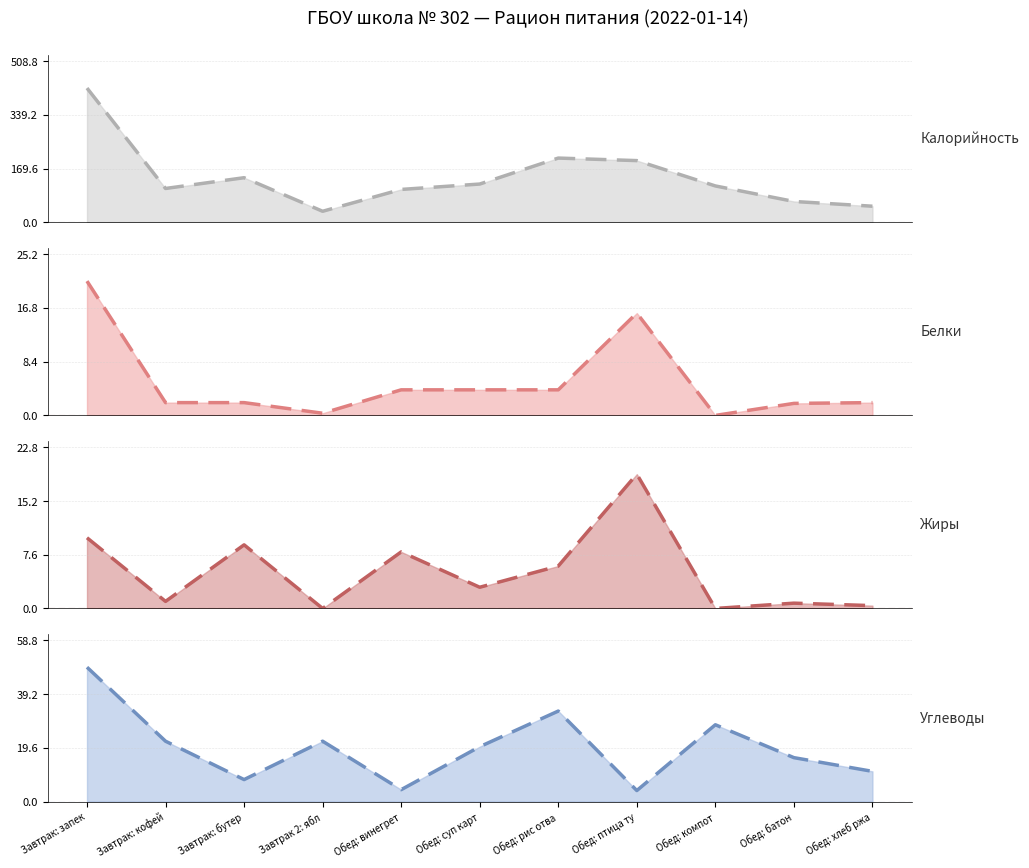

What is the sum of all Белки (trend) values?

57.2